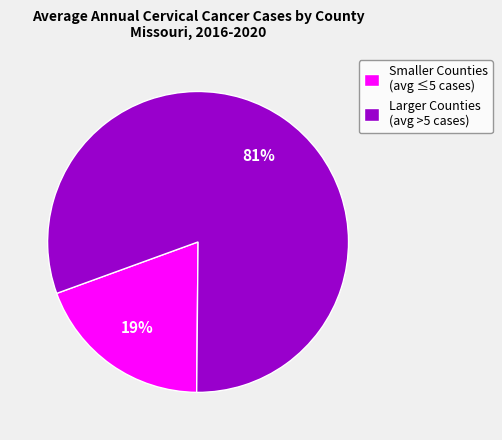

What is the smallest slice in the pie chart?

Smaller Counties (avg ≤5 cases)